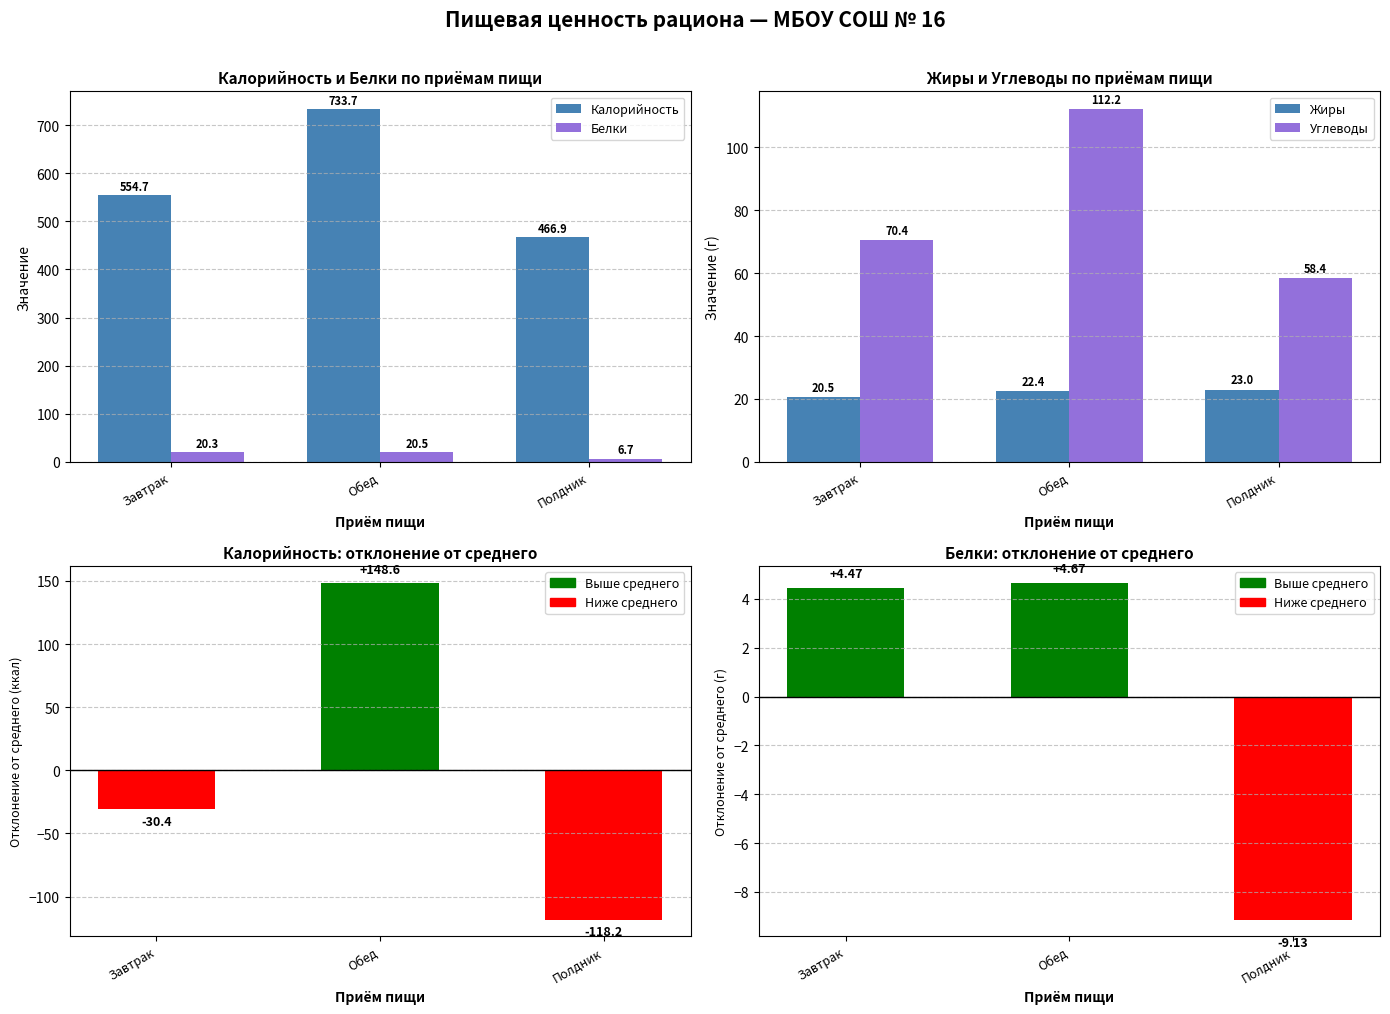

Reading left to right, transcribe all the data shown in this chart.

Калорийность: 554.7	733.7	466.9
Белки: 20.3	20.5	6.7
Жиры: 20.5	22.4	23.0
Углеводы: 70.4	112.2	58.4
Калорийность (отклонение): -30.4	148.6	-118.2
Белки (отклонение): 4.5	4.7	-9.1